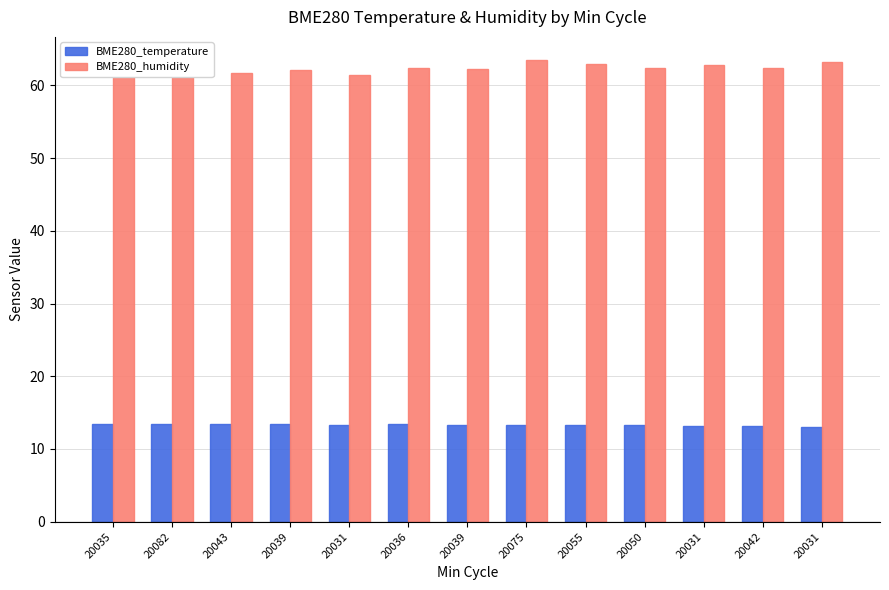

List the series in order of their overall mean, lowest first.

BME280_temperature, BME280_humidity